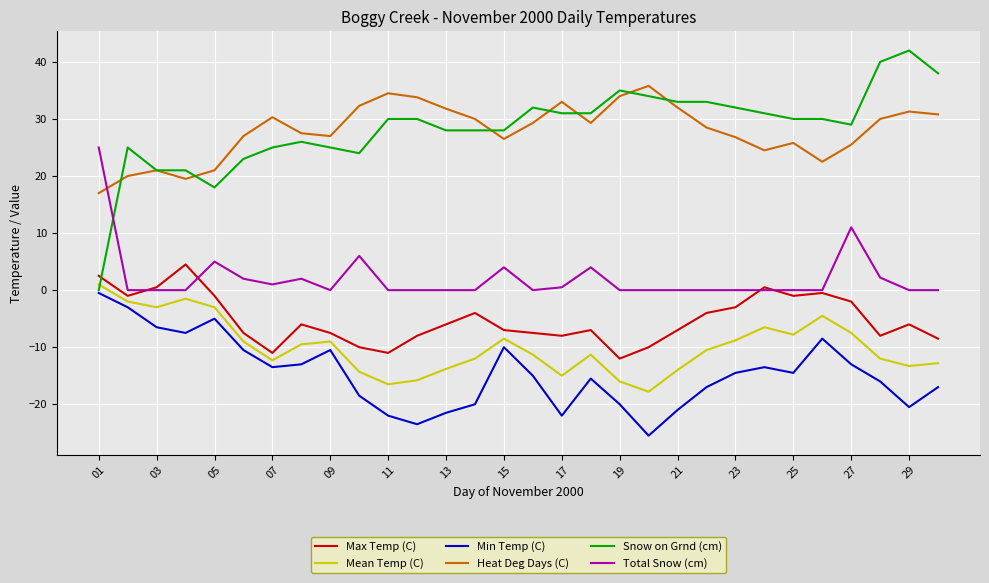

What is the minimum value shown in the chart?

-25.5